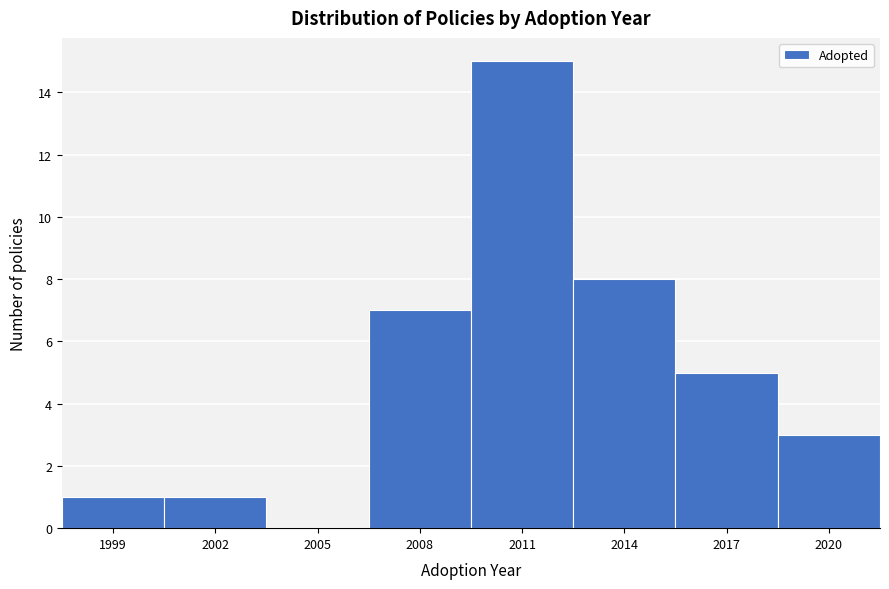

Reading left to right, what are all the values shown in this chart?

1999=1	2002=1	2005=0	2008=7	2011=15	2014=8	2017=5	2020=3